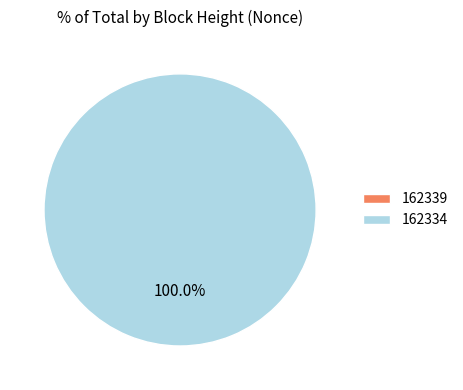

Combined, do 162339 and 162334 account for over 50%?

Yes